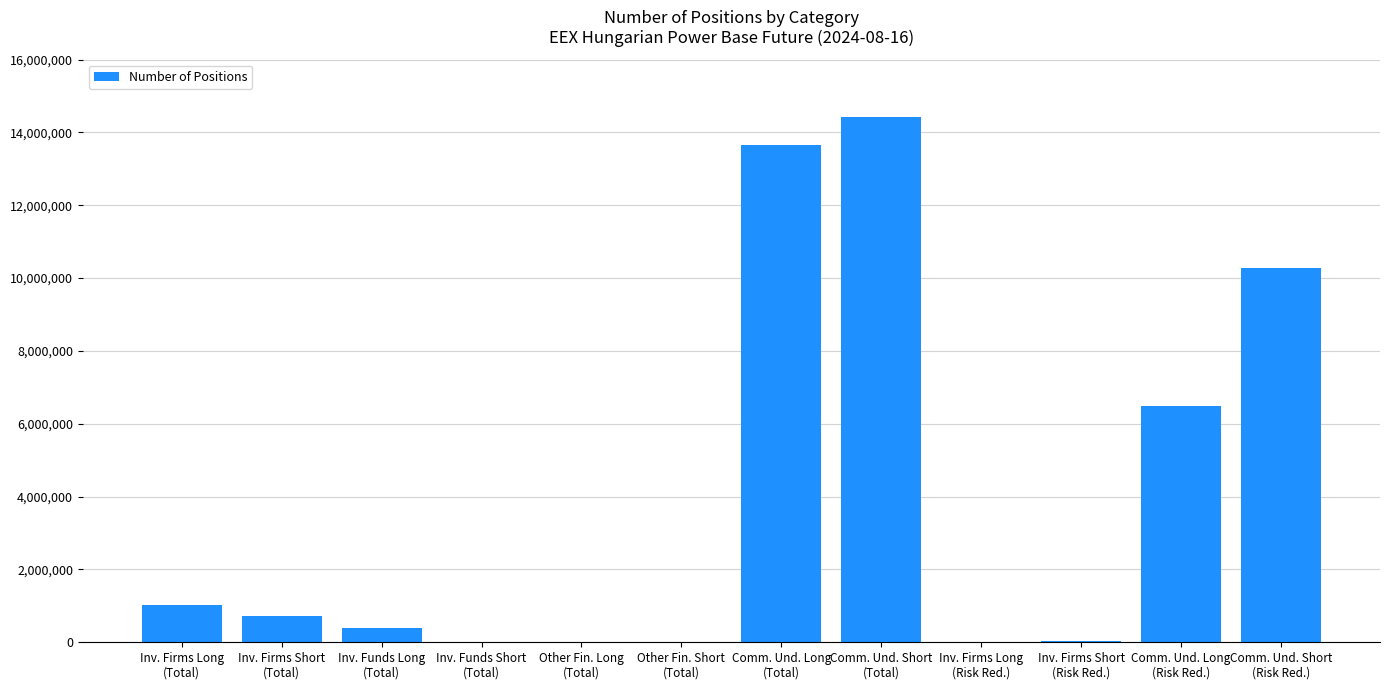

What is the sum of all values?

47019070